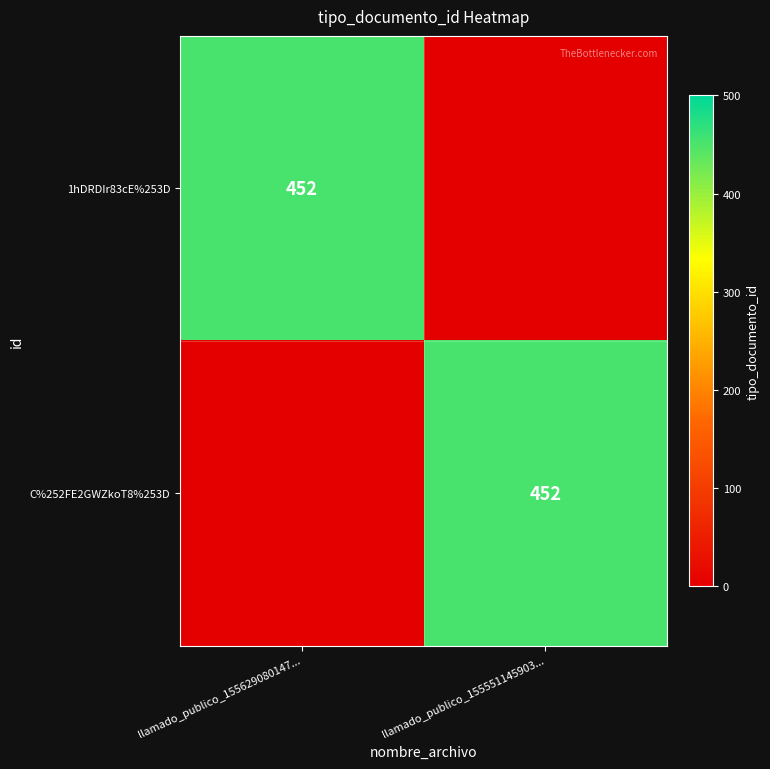

True or false: 1hDRDIr83cE%253D has a value of 452 at llamado_publico_155629080147....

True